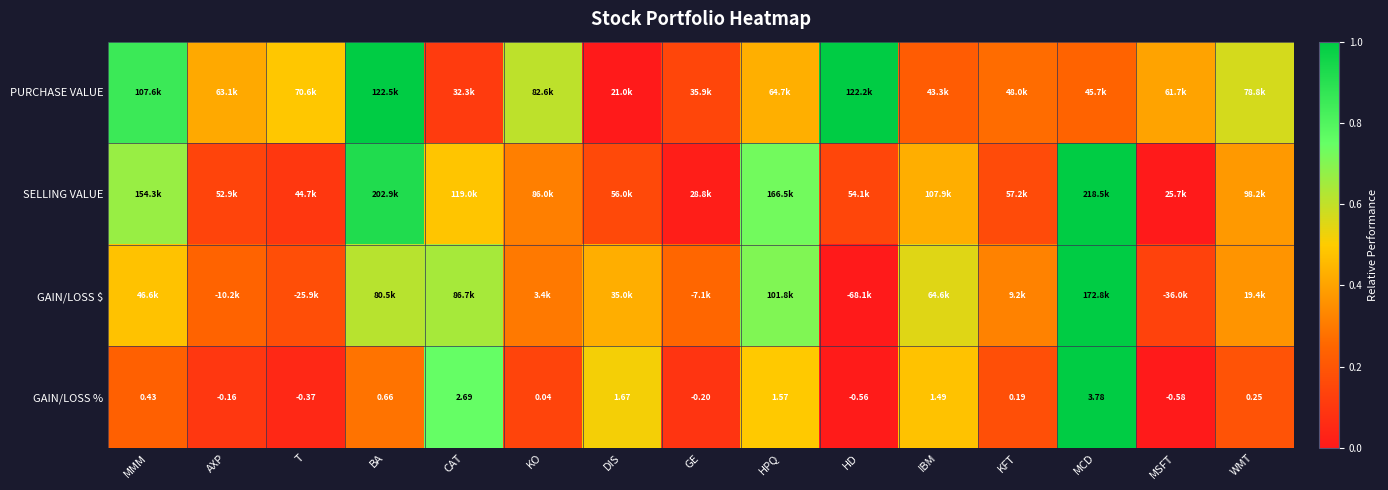

How many data points in GAIN/LOSS % are above 0?

10